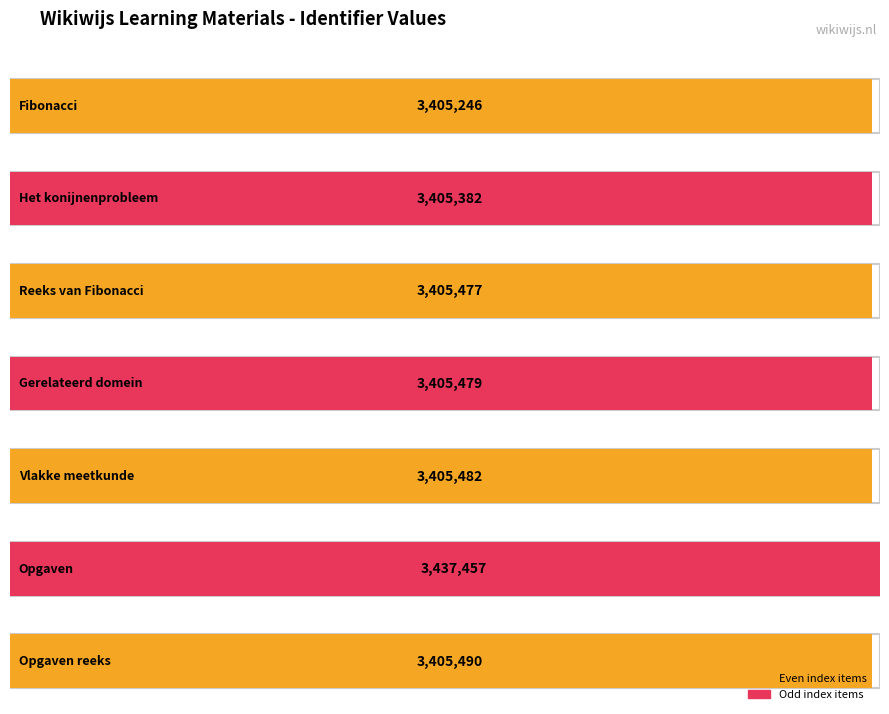

What is the label of the 7th bar from the right?

Fibonacci